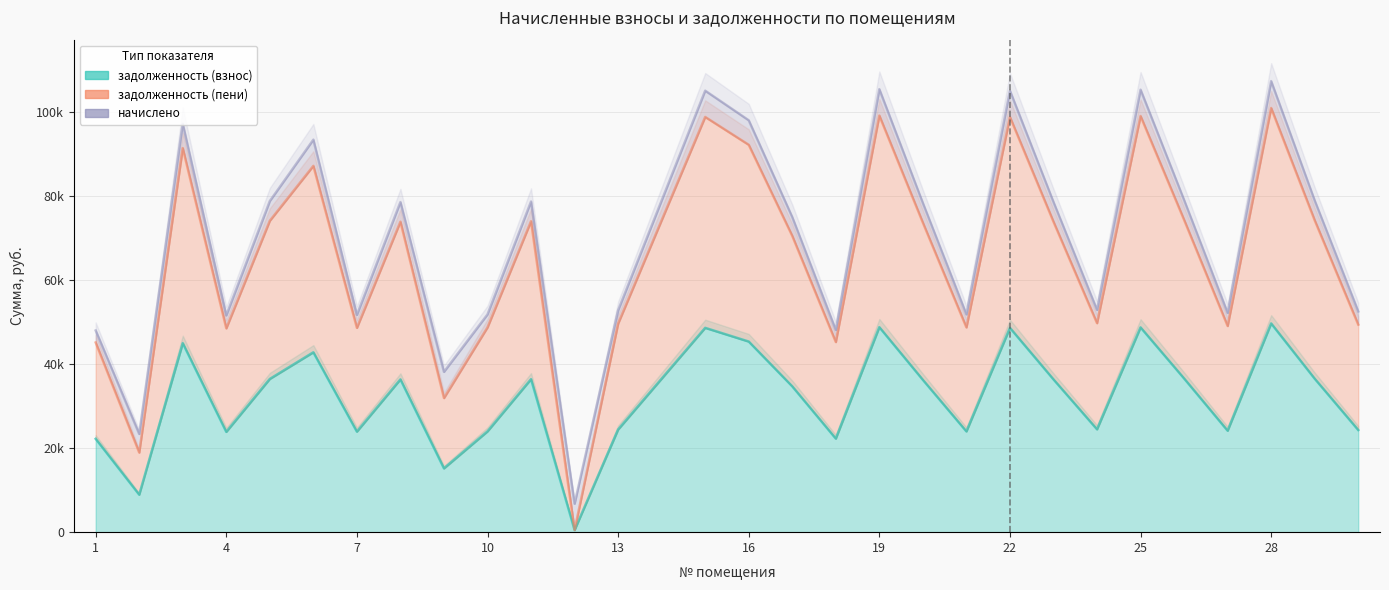

Rank the categories by задолженность (взнос) value from lowest to highest.

12, 2, 9, 1, 18, 4, 7, 10, 21, 27, 30, 13, 24, 17, 20, 8, 23, 11, 5, 14, 29, 26, 6, 3, 16, 15, 22, 25, 19, 28